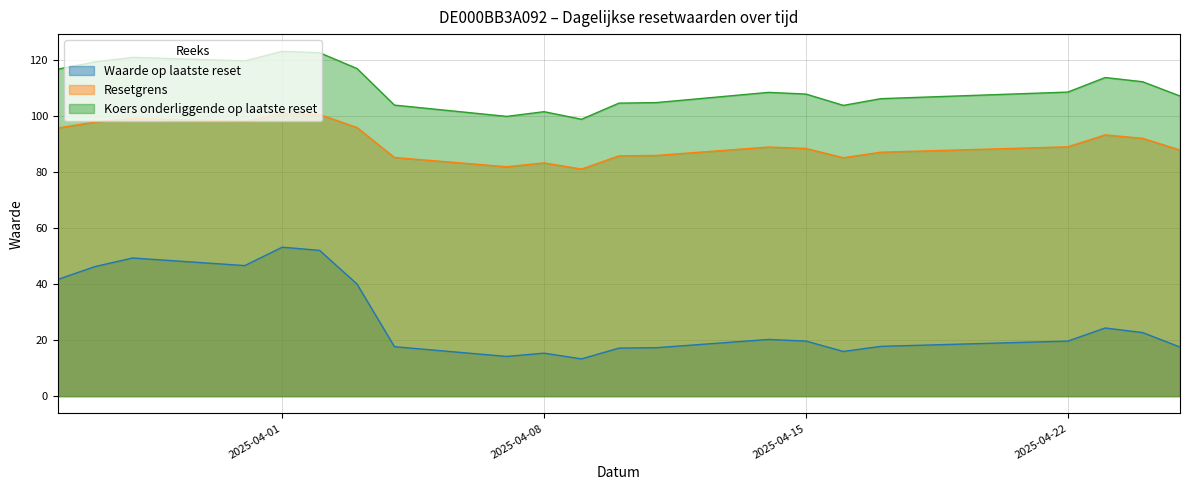

Where is the first local minimum for Resetgrens?

2025-03-31